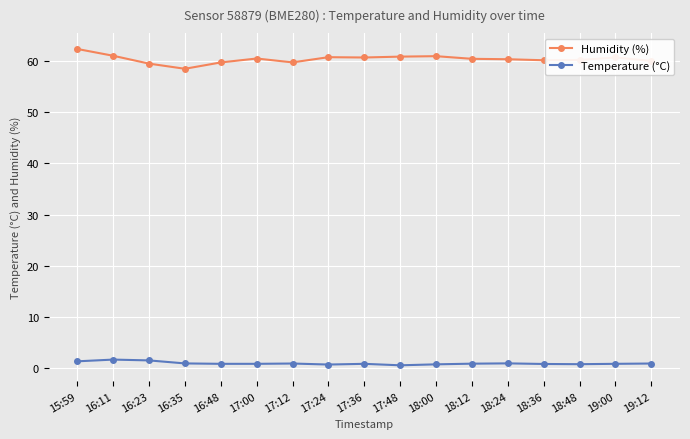

What is the label of the 4th point from the right?

18:36